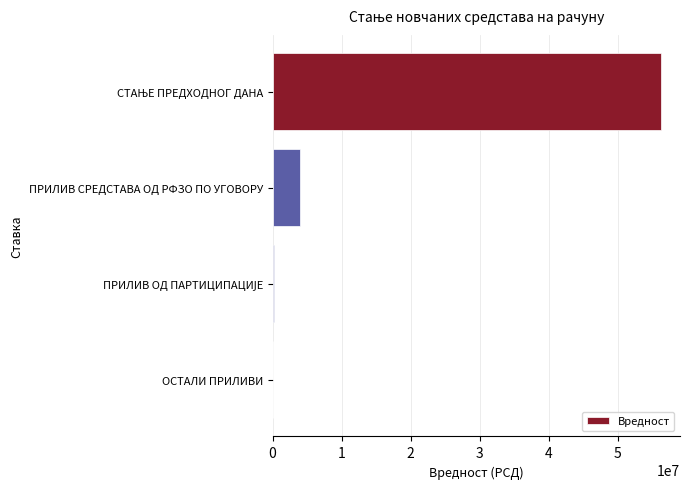

The chart shows a value of 0.0 at ОСТАЛИ ПРИЛИВИ. True or false?

True